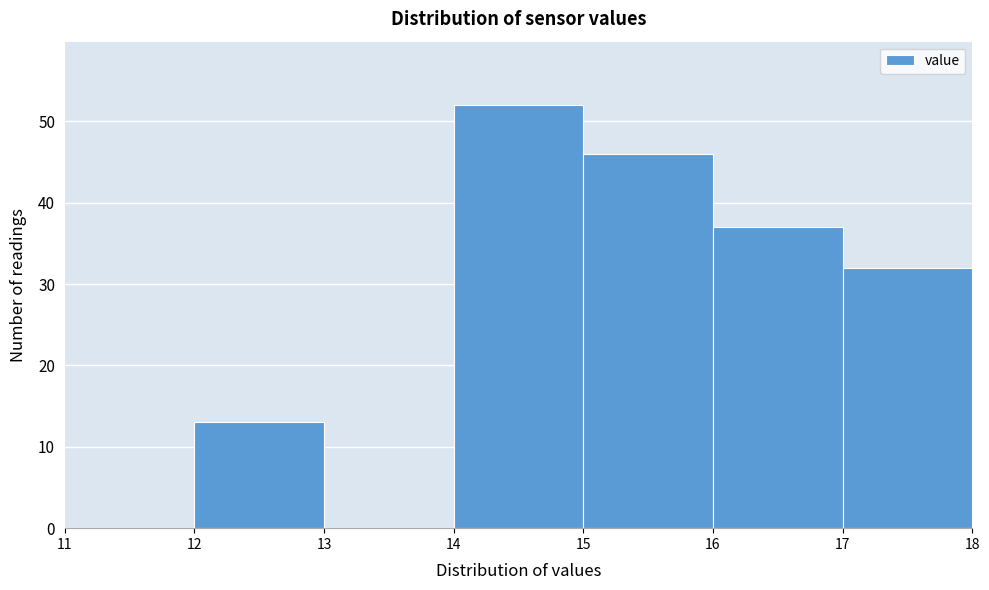

How tall is the bar that spans 14 to 15 on the x-axis? The values are not printed on the chart, so give them approximately, as read against the axis.

52